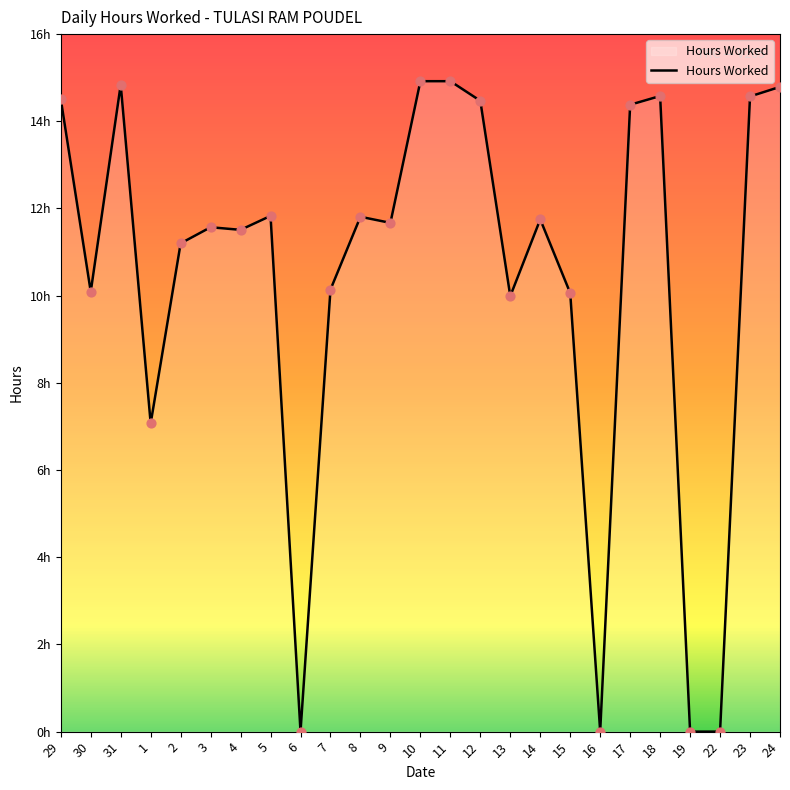

Is this an area chart (filled region under the line)?

Yes